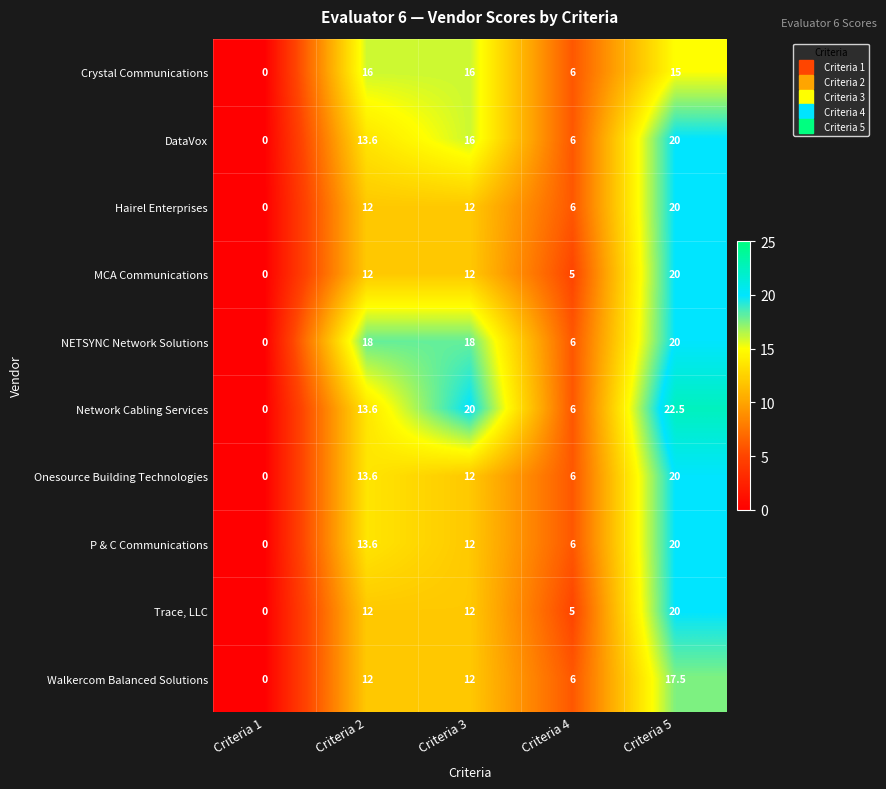

Where is Network Cabling Services nearest to the value 11?

Criteria 2